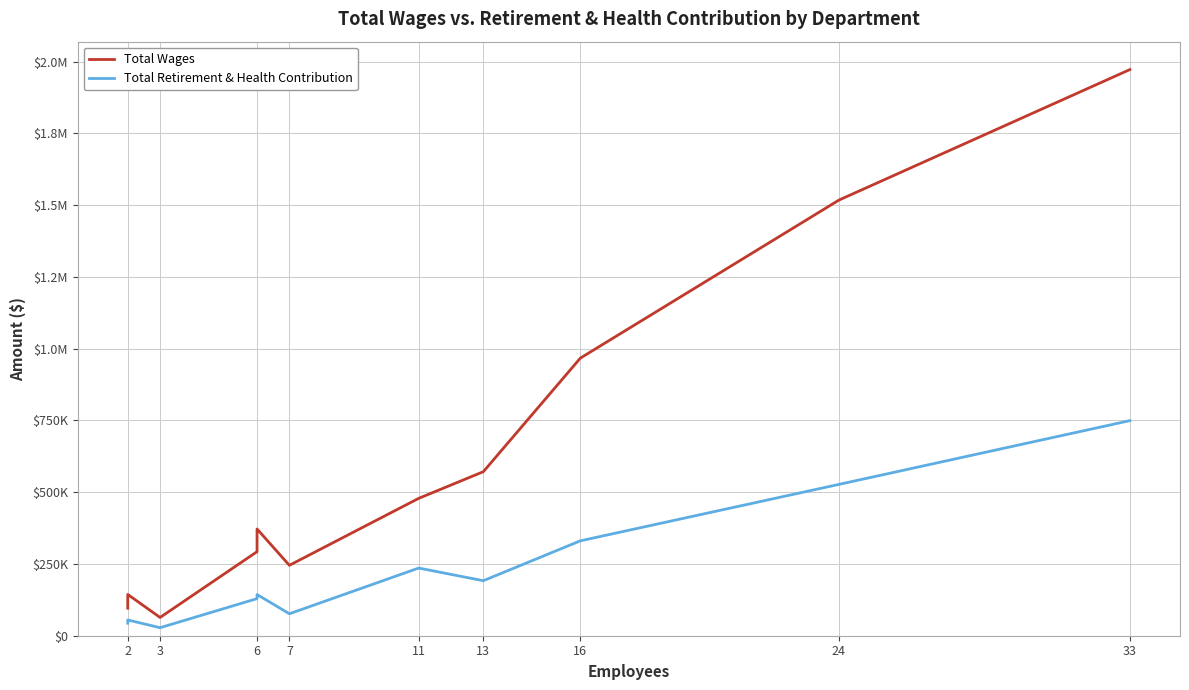

True or false: Total Wages has a value of 59124 at 2.

False